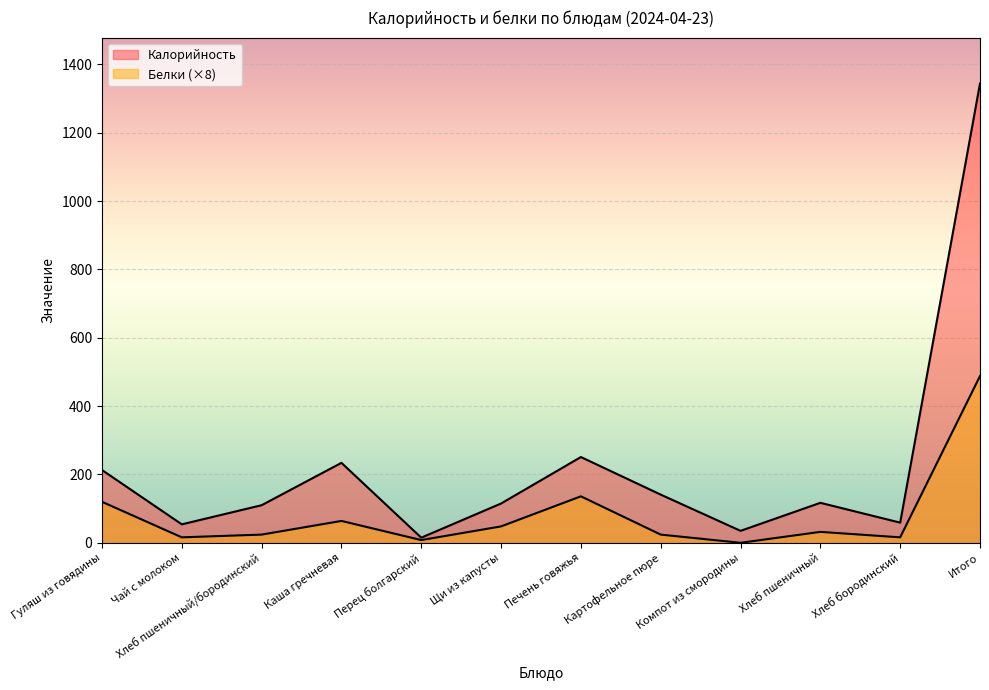

The Калорийность series shows 341 at Гуляш из говядины. True or false?

False